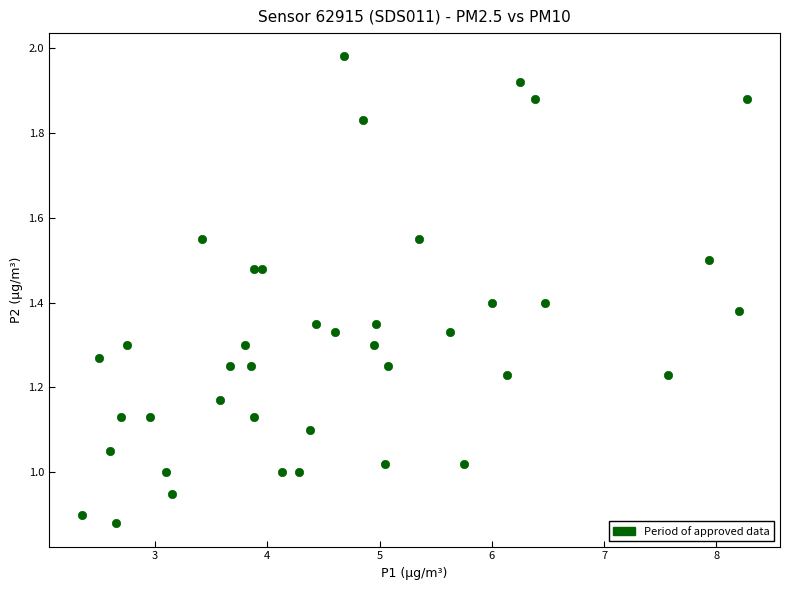

Count the number of points in this scatter plot.

40